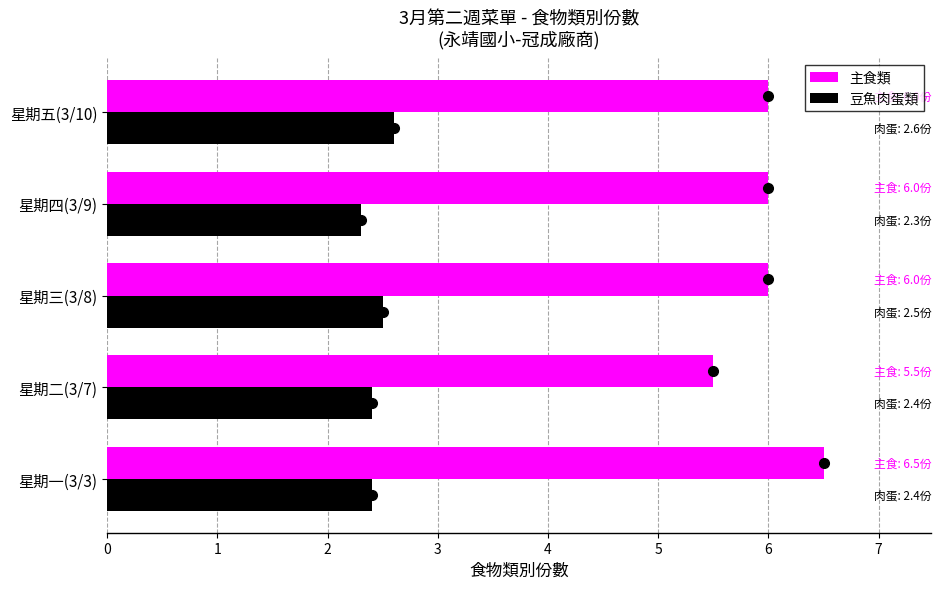

At which label does 主食類 reach its peak?

星期一(3/3)